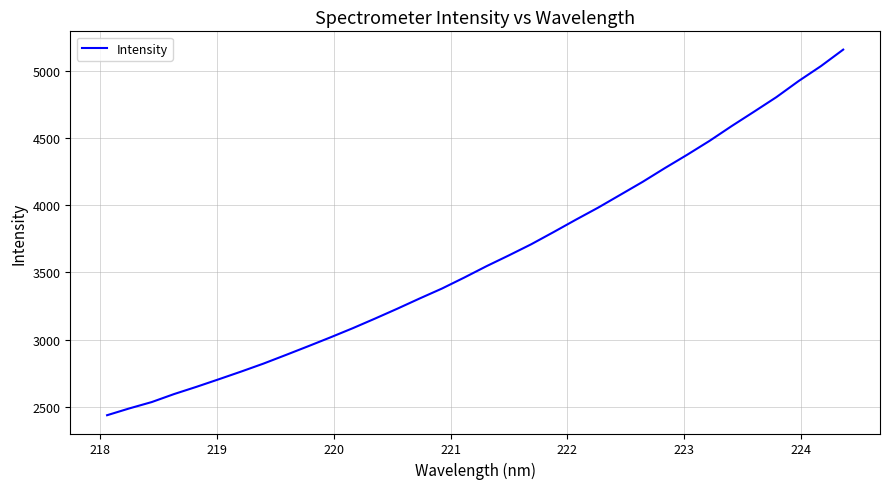

What is the smallest value displayed?

2435.7